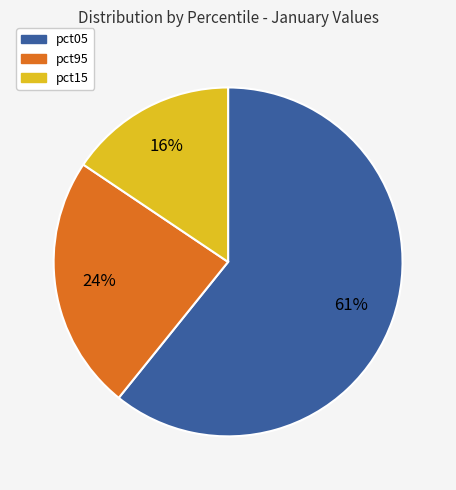

To the nearest percent, what is the difference between the largest and smallest slice percentages?

45%